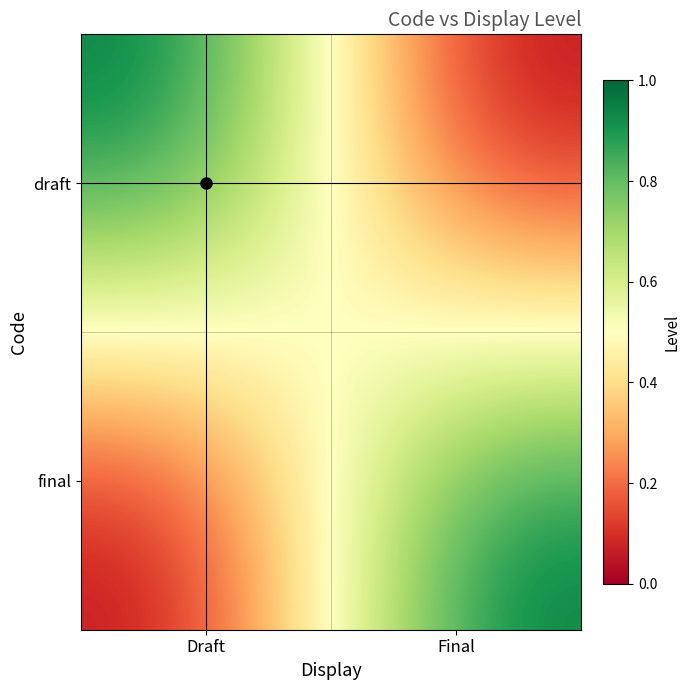

Between Draft and Final, which series saw the biggest shift?

draft